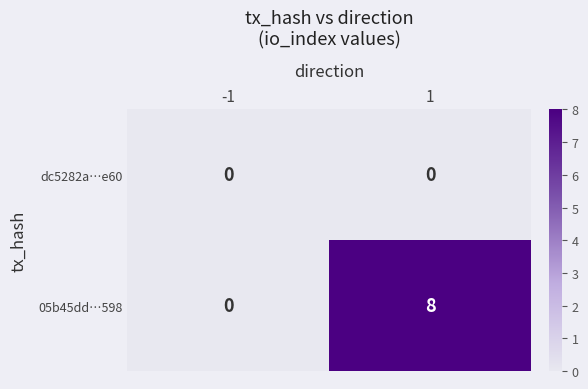

True or false: 05b45dd…598 has a value of 2 at 1.

False